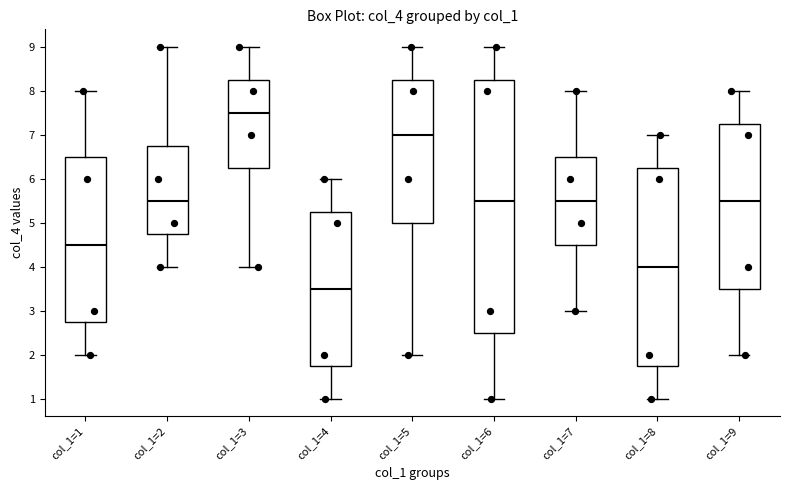

Reading left to right, read every box against the y-axis: the position of its median line, the range the box covers, and the ends of its whiskers. The values are not printed on the chart, so give them approximately, as read against the axis.

col_1=1: median 4.5, box 2.8 to 6.5, whiskers 2.0 to 8.0
col_1=2: median 5.5, box 4.8 to 6.8, whiskers 4.0 to 9.0
col_1=3: median 7.5, box 6.3 to 8.3, whiskers 4.0 to 9.0
col_1=4: median 3.5, box 1.8 to 5.3, whiskers 1.0 to 6.0
col_1=5: median 7.0, box 5.0 to 8.3, whiskers 2.0 to 9.0
col_1=6: median 5.5, box 2.5 to 8.3, whiskers 1.0 to 9.0
col_1=7: median 5.5, box 4.5 to 6.5, whiskers 3.0 to 8.0
col_1=8: median 4.0, box 1.8 to 6.3, whiskers 1.0 to 7.0
col_1=9: median 5.5, box 3.5 to 7.3, whiskers 2.0 to 8.0